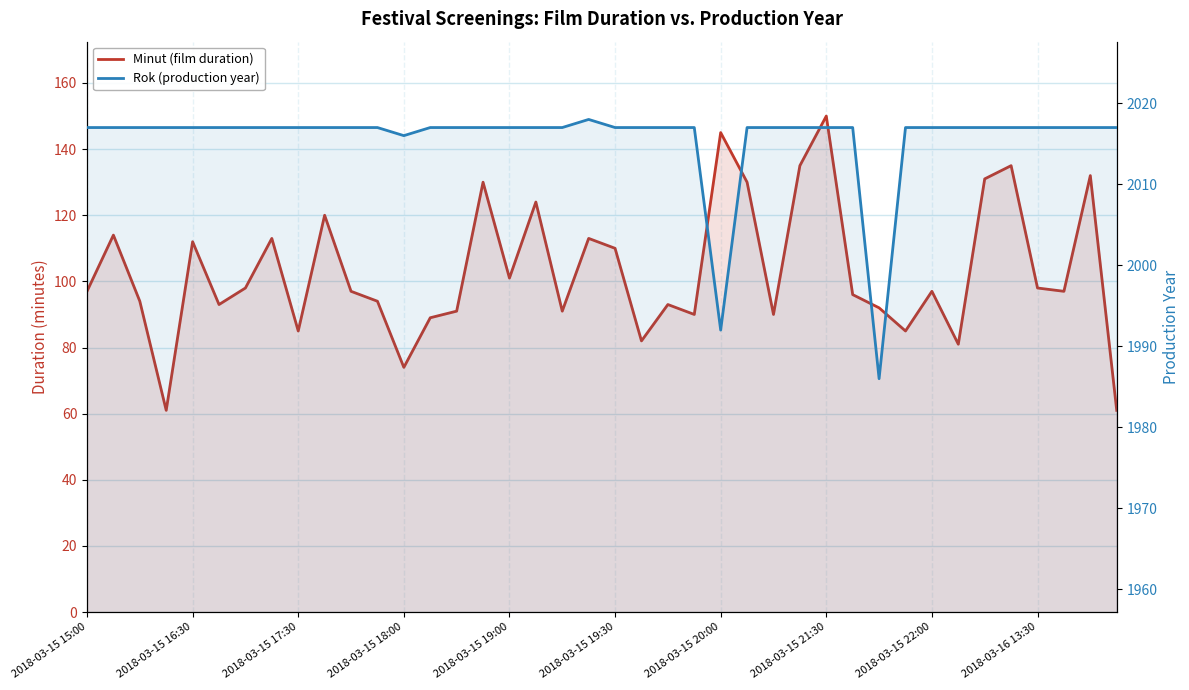

List the series in order of their peak value, lowest first.

Minut (film duration), Rok (production year)